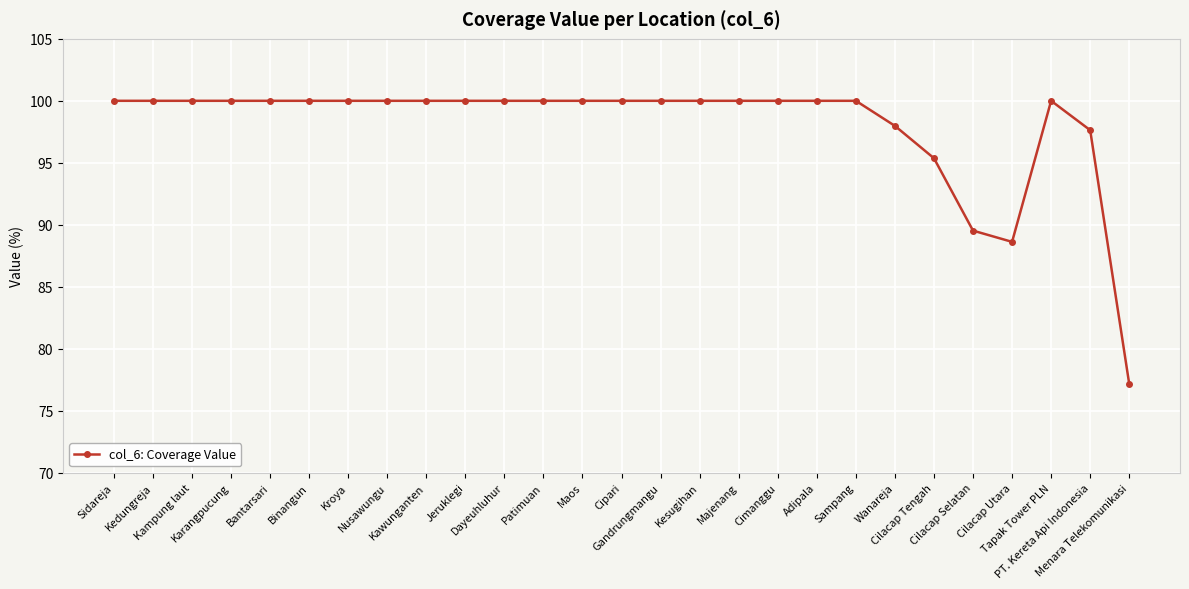

What is the maximum value shown in the chart?

100.0